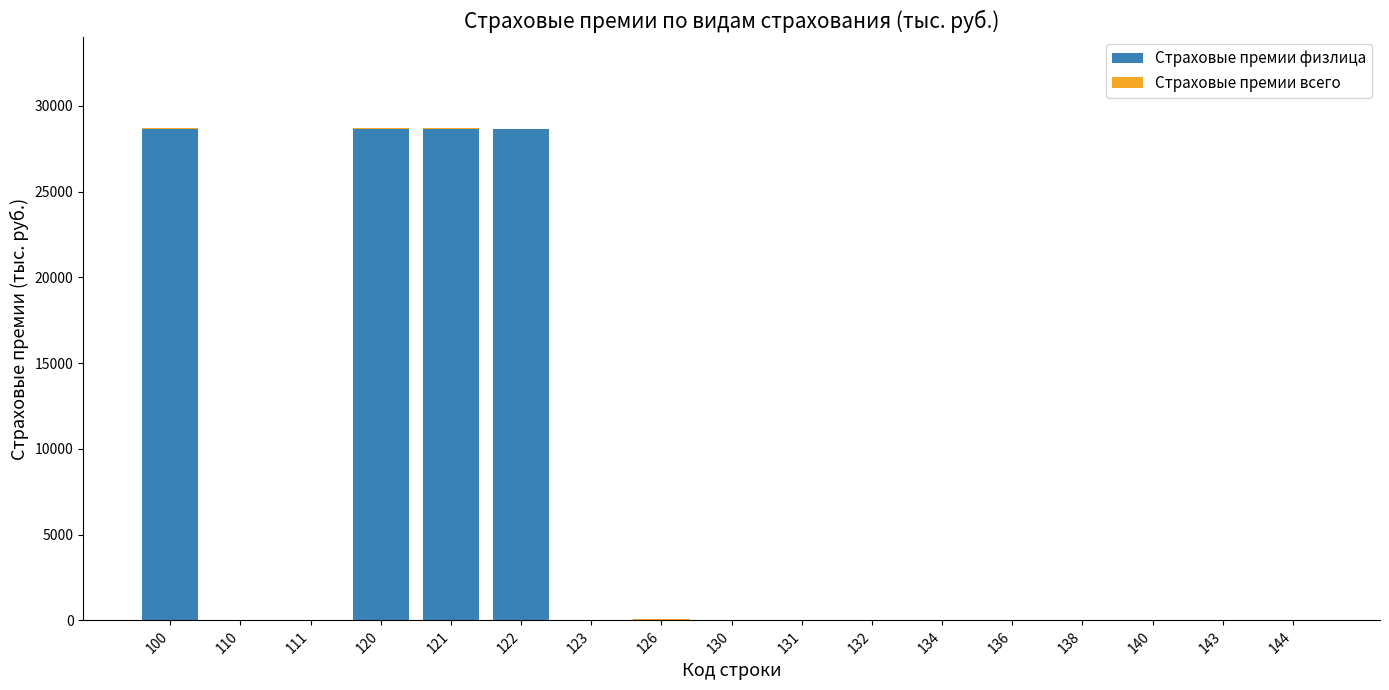

At which category is the sum across all series the highest?

100